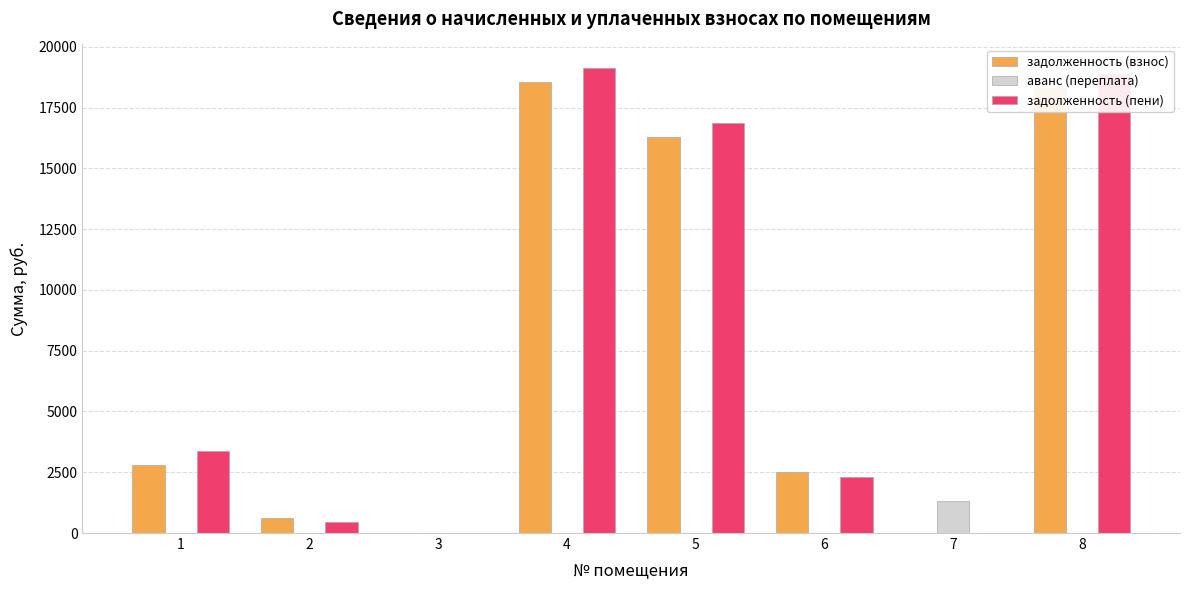

Is the value of задолженность (пени) at 7 greater than the value of задолженность (взнос) at 4?

No